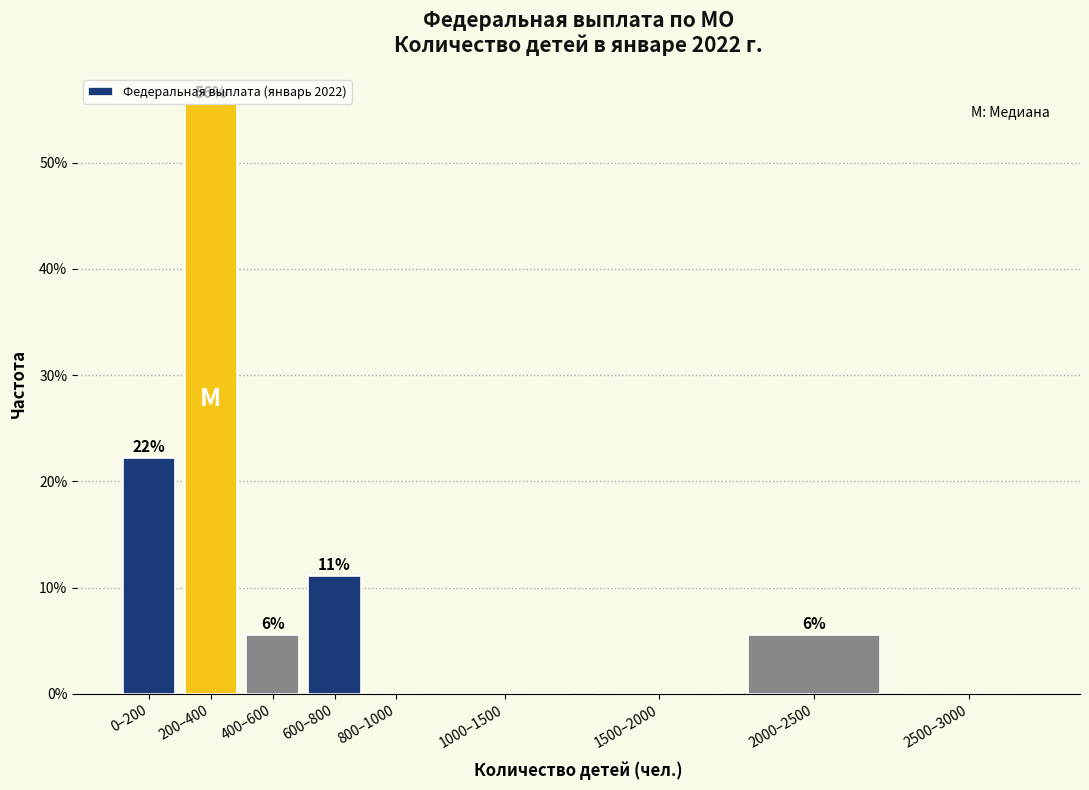

Are the bars horizontal?

No